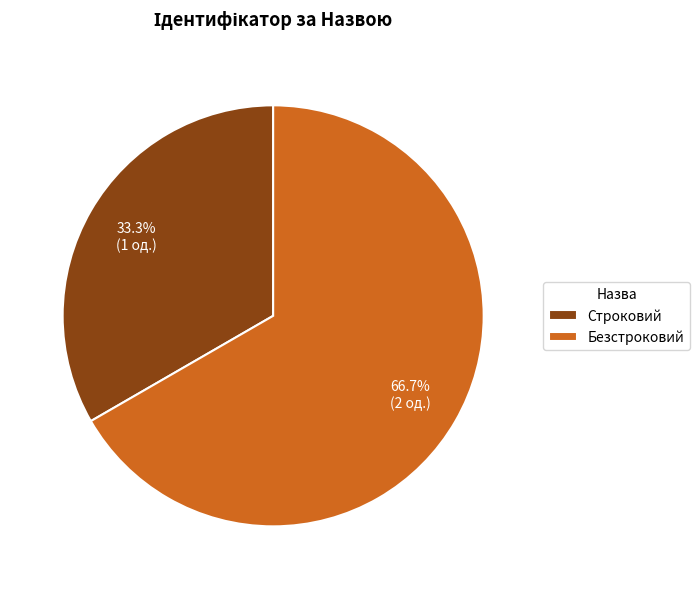

What percentage is NOT represented by Безстроковий?

33.3%